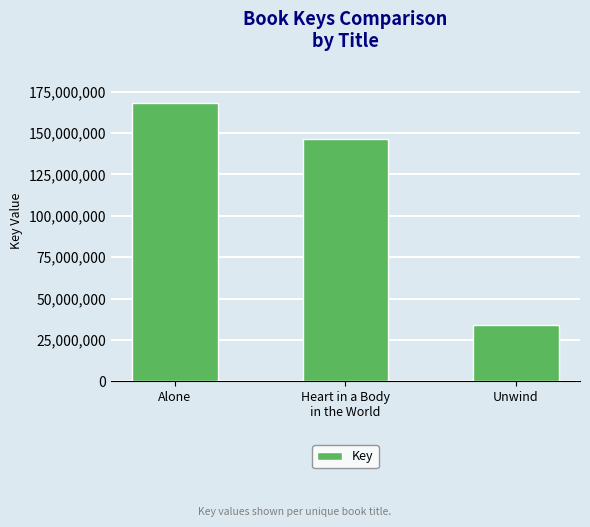

What is the label of the 2nd bar from the right?

Heart in a Body
in the World